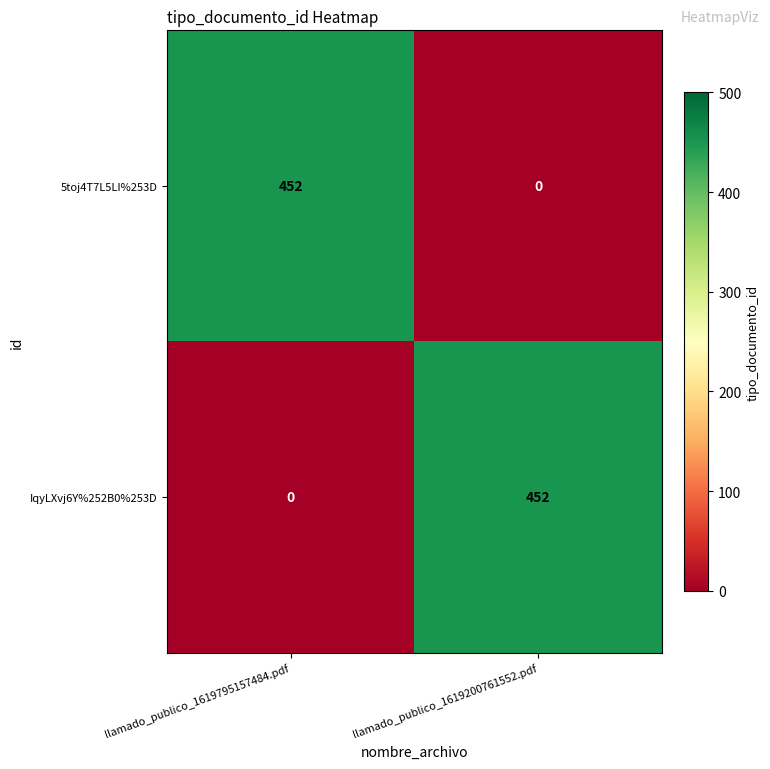

Reading right to left, list all the values displayed in this chart.

5toj4T7L5LI%253D: 0	452
IqyLXvj6Y%252B0%253D: 452	0